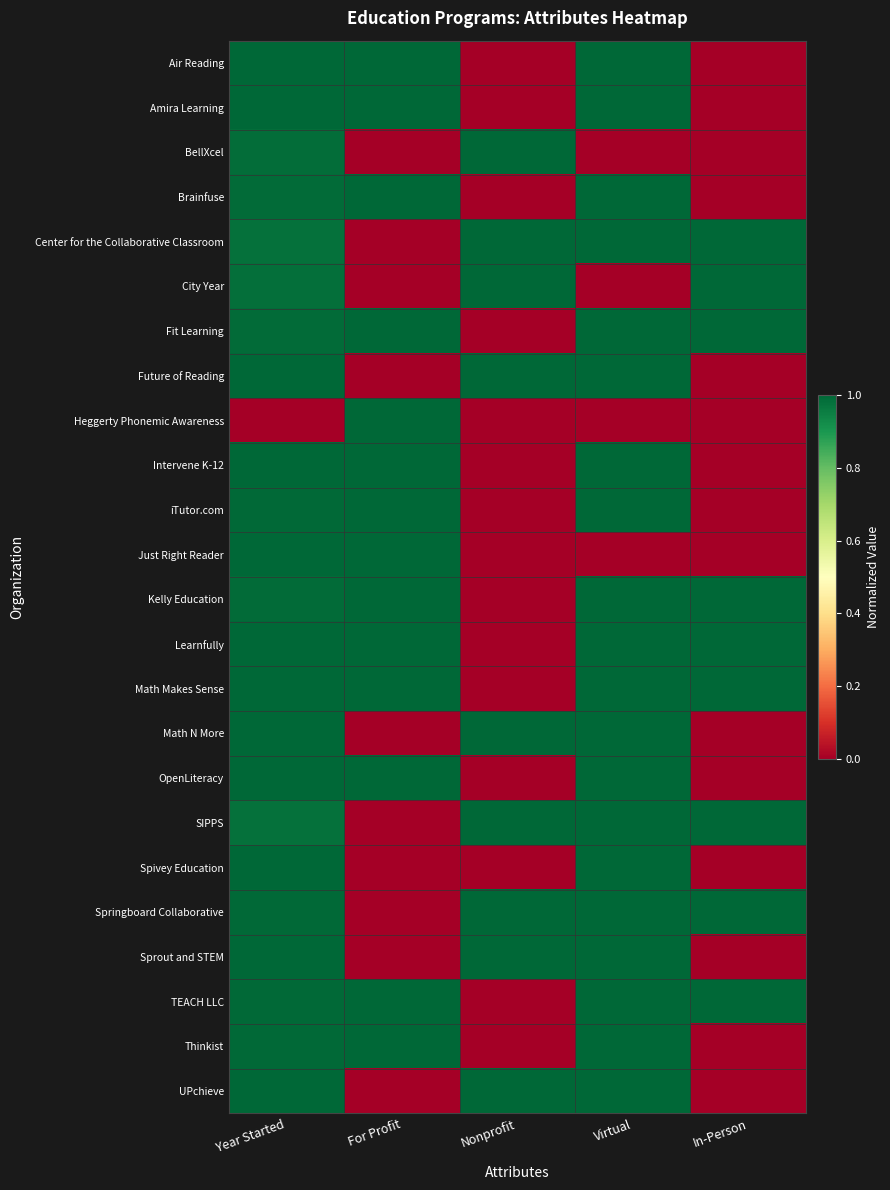

List the series in order of their peak value, highest first.

Air Reading, Amira Learning, BellXcel, Brainfuse, Center for the Collaborative Classroom, City Year, Fit Learning, Future of Reading, Heggerty Phonemic Awareness, Intervene K-12, iTutor.com, Just Right Reader, Kelly Education, Learnfully, Math Makes Sense, Math N More, OpenLiteracy, SIPPS, Spivey Education, Springboard Collaborative, Sprout and STEM, TEACH LLC, Thinkist, UPchieve